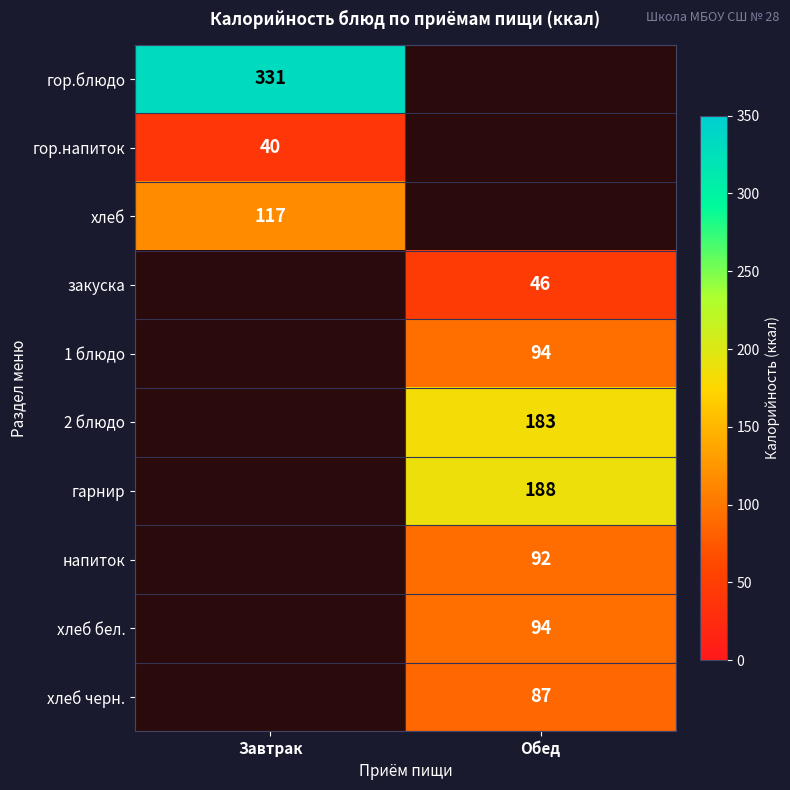

What is the minimum value shown in the chart?

40.0